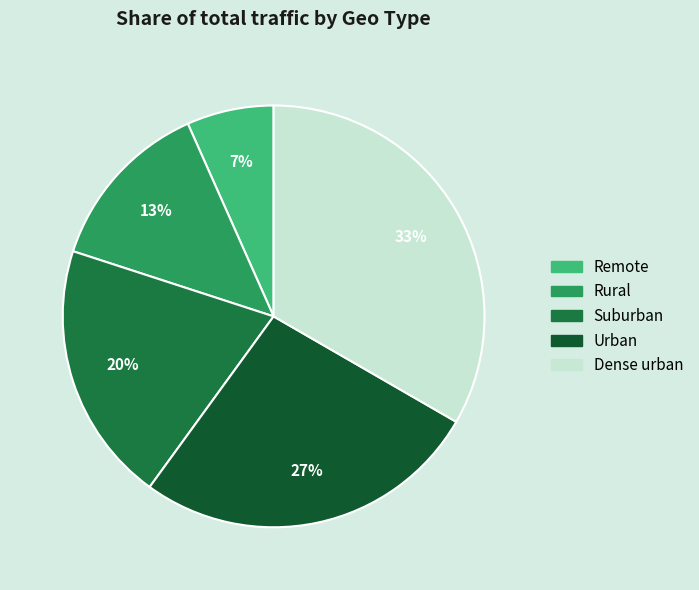

Is there any slice that represents more than half of the pie?

No